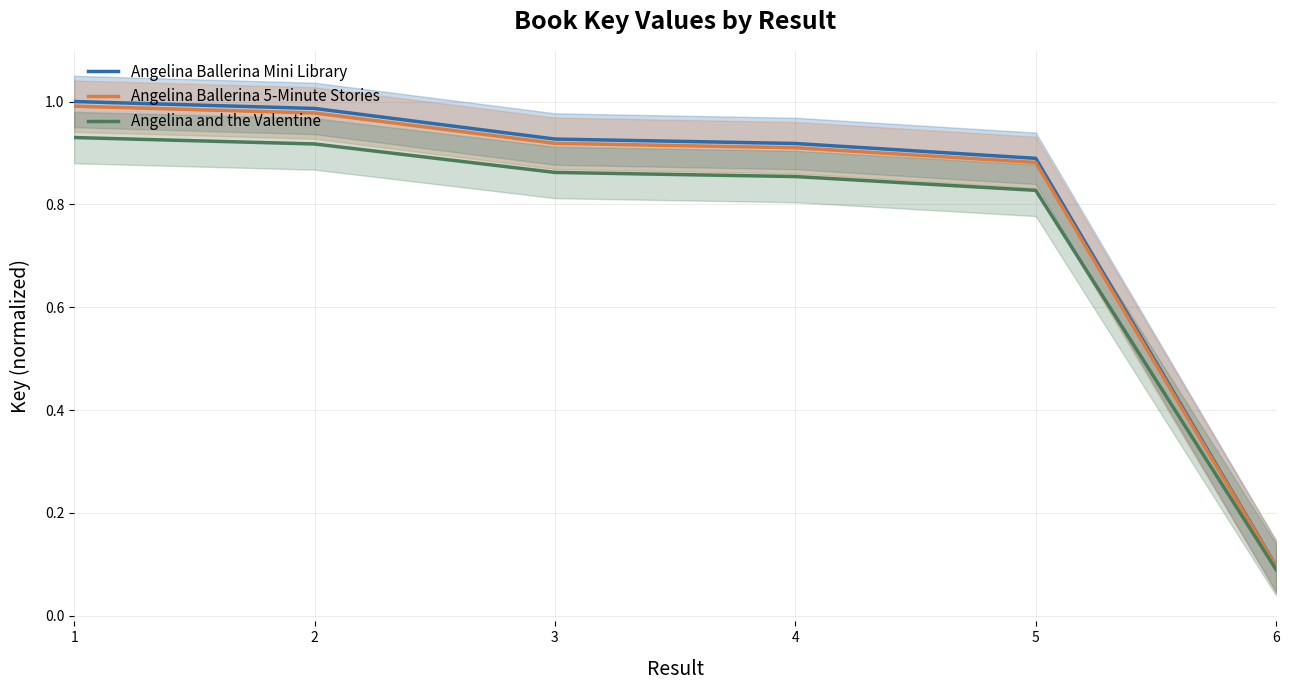

What is the approximate value of Angelina Ballerina 5-Minute Stories at 5?

0.9